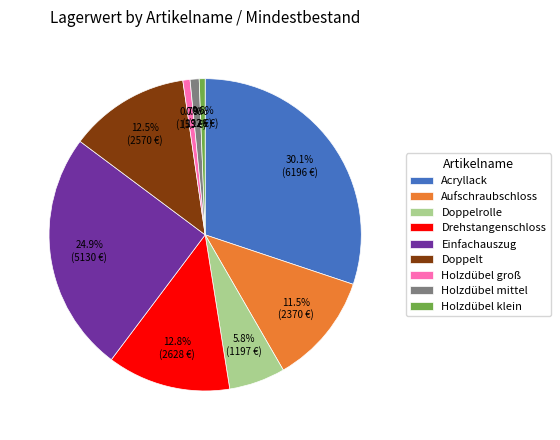

Does Holzdübel mittel account for over 50% of the chart?

No